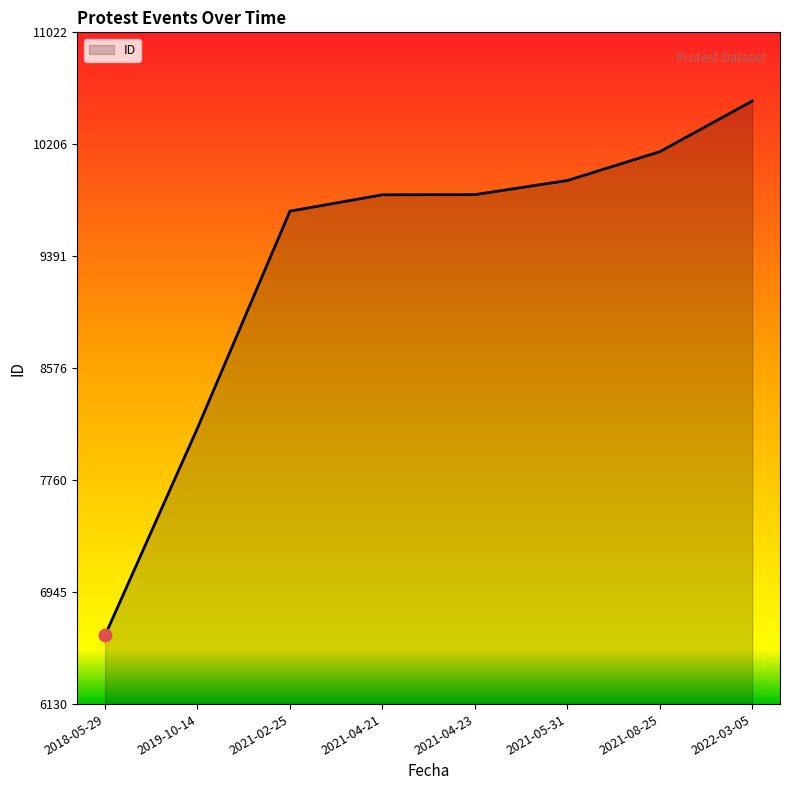

Approximately how many times larger is the value at 2019-10-14 compared to 2021-04-23?

0.8